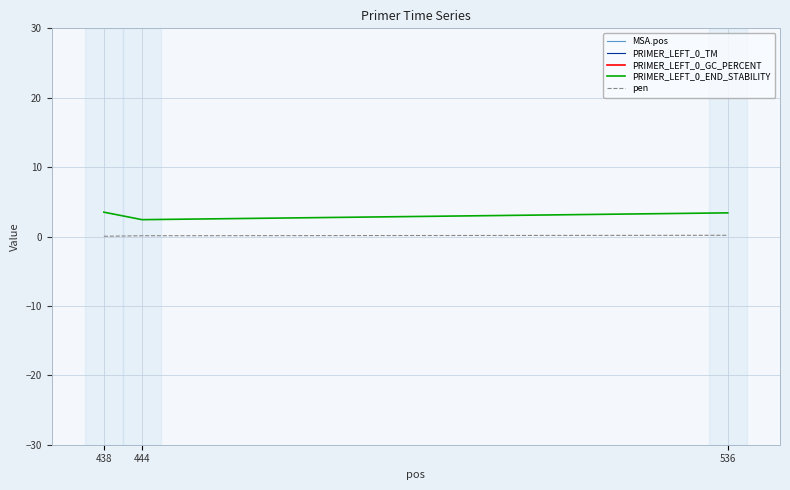

What is the difference between the PRIMER_LEFT_0_TM values at 444 and 536?

0.1